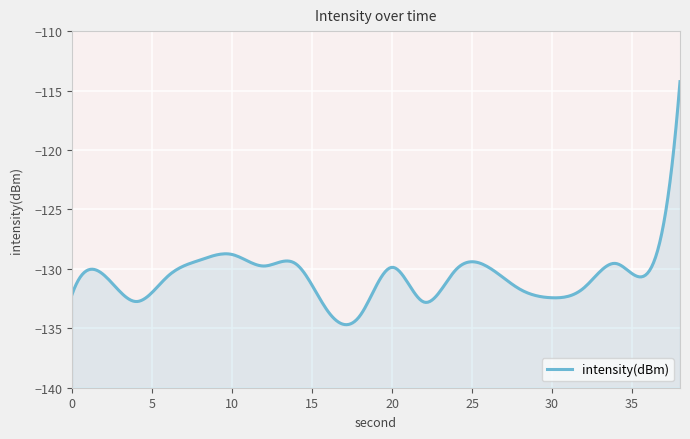

Reading left to right, list all the values displayed in this chart.

-132.1	-130.5	-132.7	-130.6	-129.3	-128.8	-129.8	-129.6	-133.6	-133.9	-129.9	-132.8	-130.1	-129.8	-131.7	-132.4	-131.6	-129.5	-130.3	-114.3